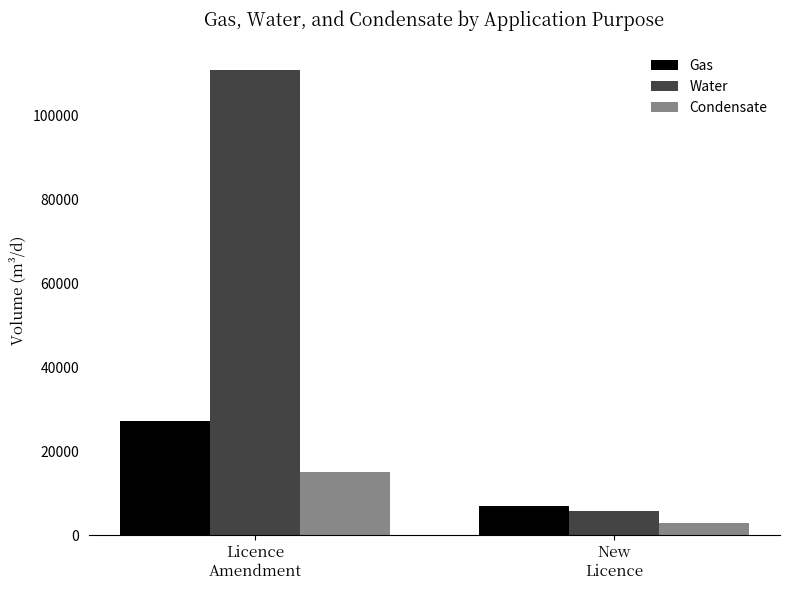

Is the value of Gas at Licence
Amendment greater than the value of Water at New
Licence?

Yes